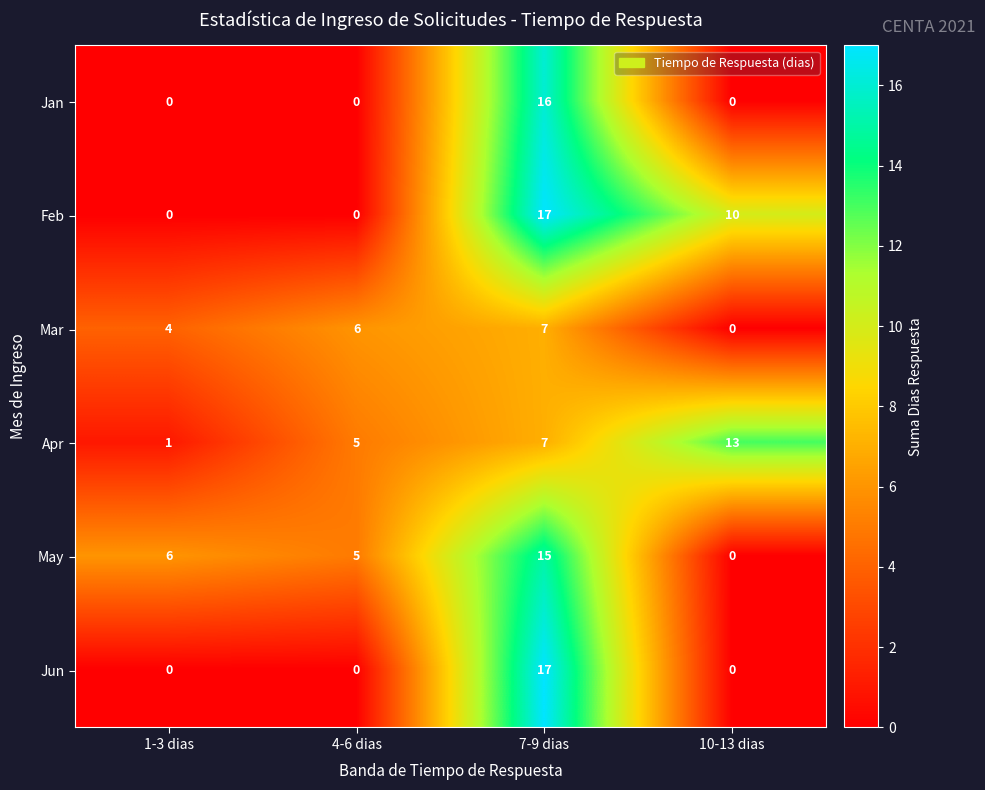

How many categories are shown in the chart?

4